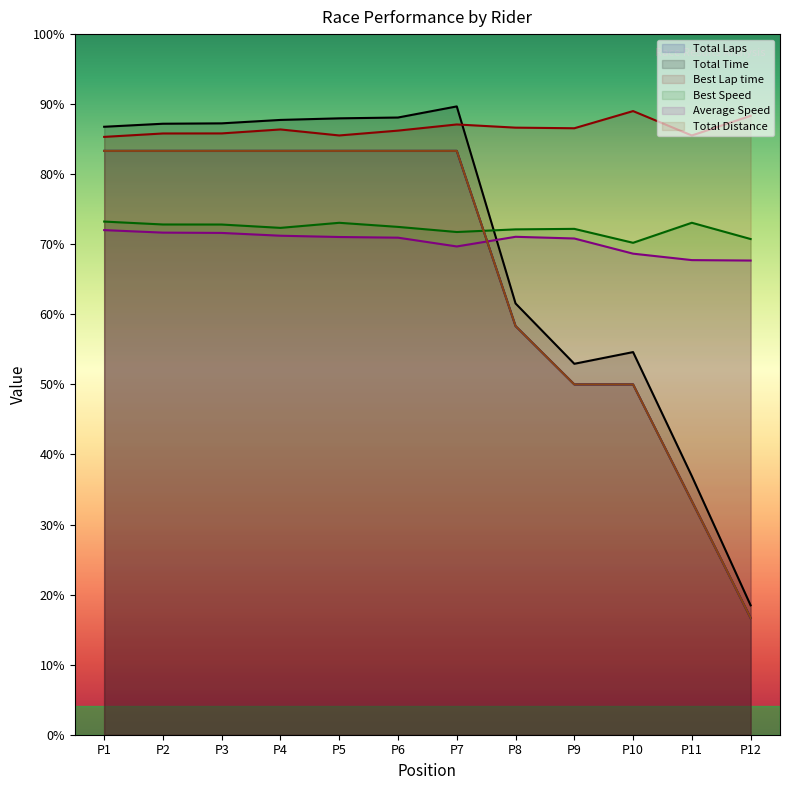

True or false: Total Time has more than 0 points higher than both neighbors.

True